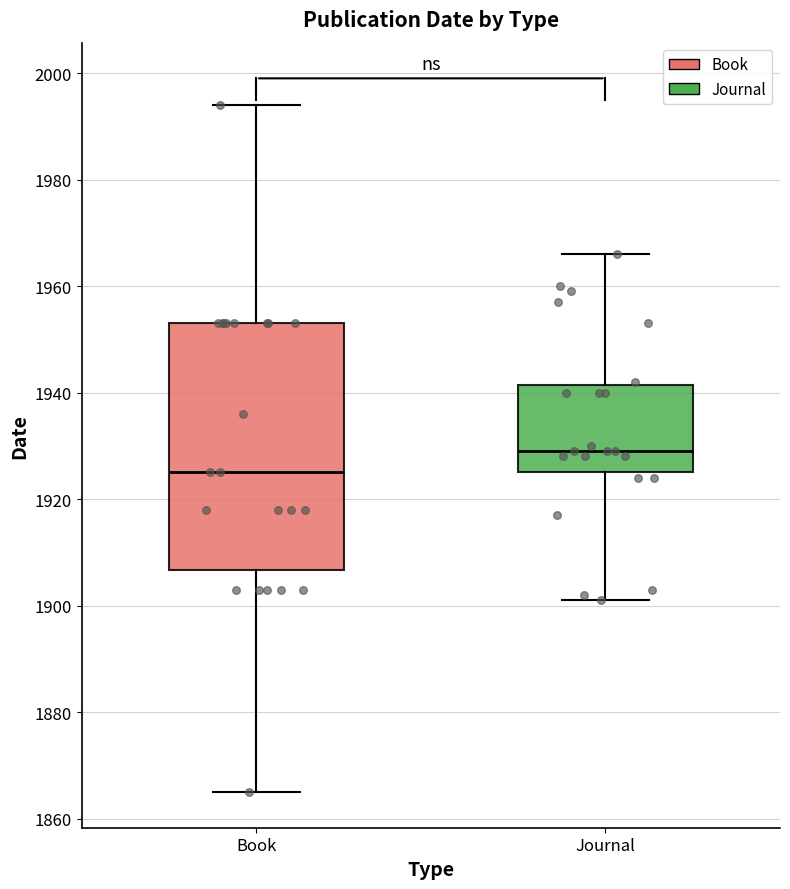

Which box is the tallest, from its lower edge to its upper edge?

Book